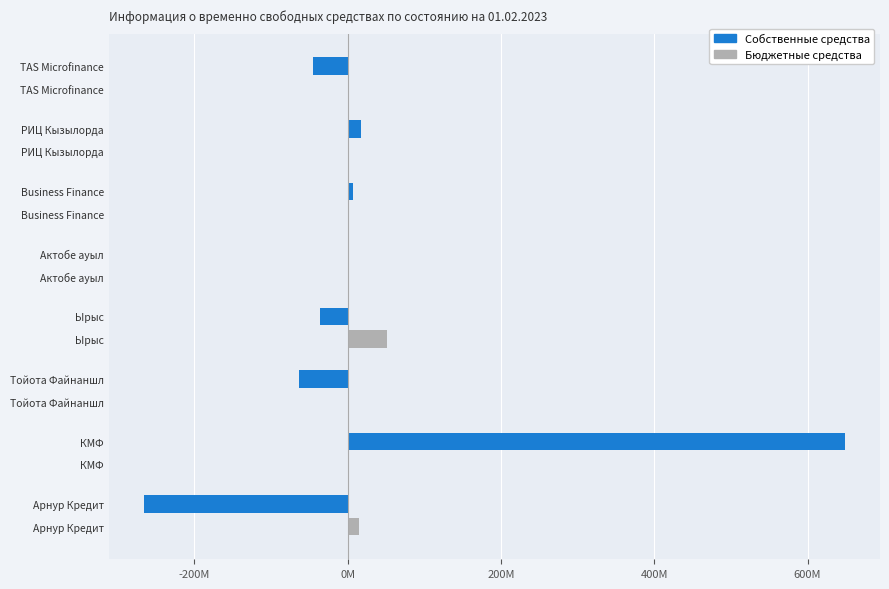

What are all the series names shown in the legend?

Собственные средства, Бюджетные средства